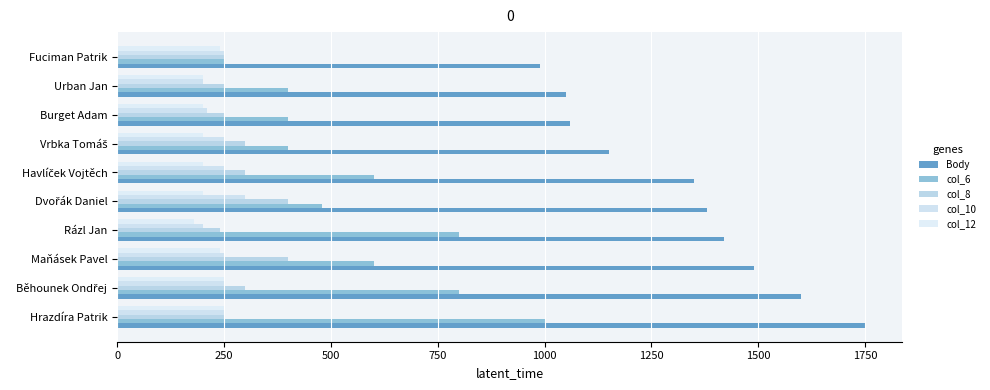

How many distinct data groups are displayed?

5